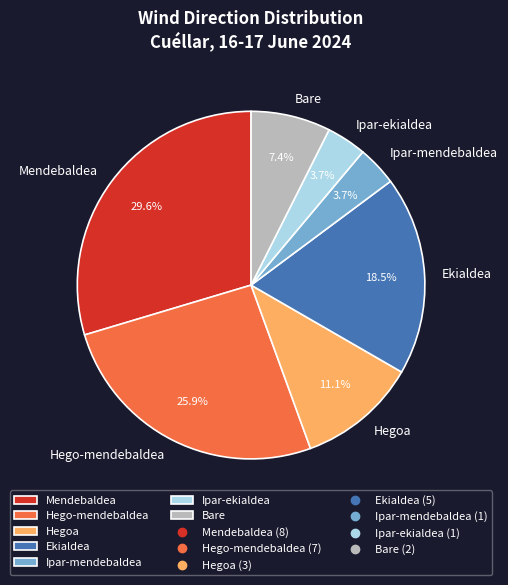

What is the ratio of the value at Hegoa to the value at Ekialdea?

0.6